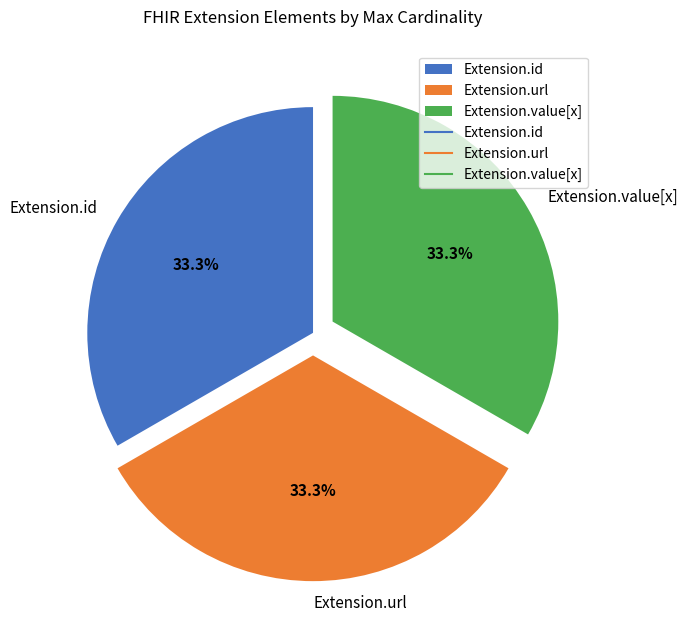

How many slices are in this pie chart?

3